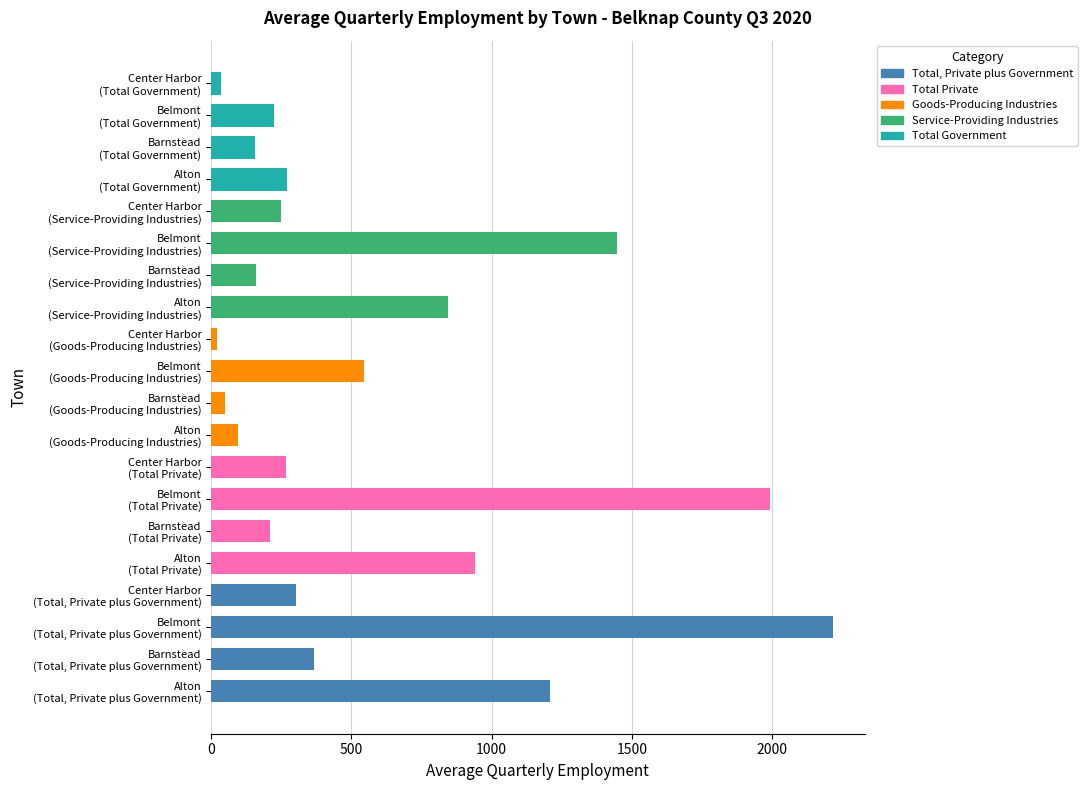

Count the number of data series in this chart.

1